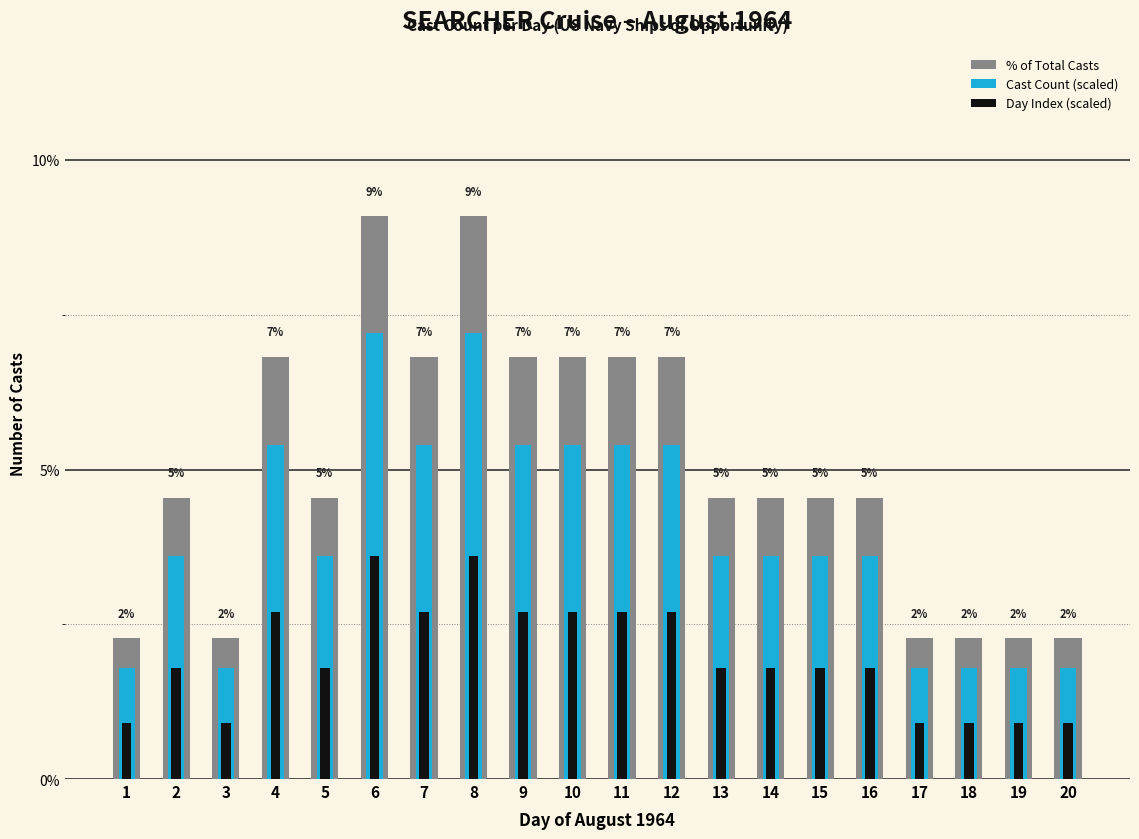

List the series in order of their peak value, lowest first.

Day Index (scaled), Cast Count (scaled), % of Total Casts